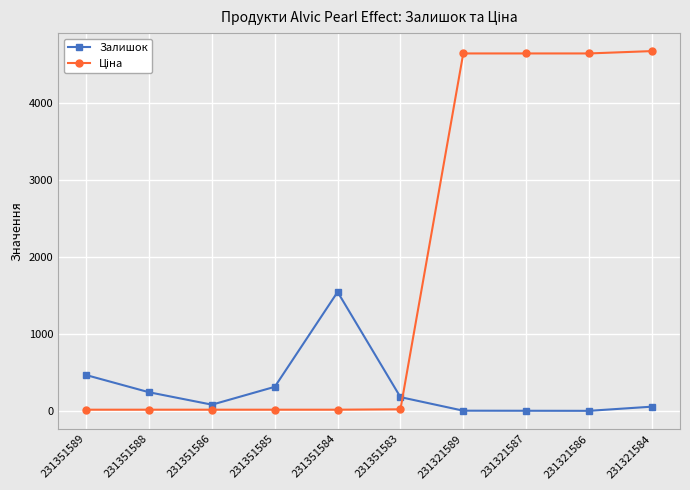

At which category is the sum across all series the highest?

231321584